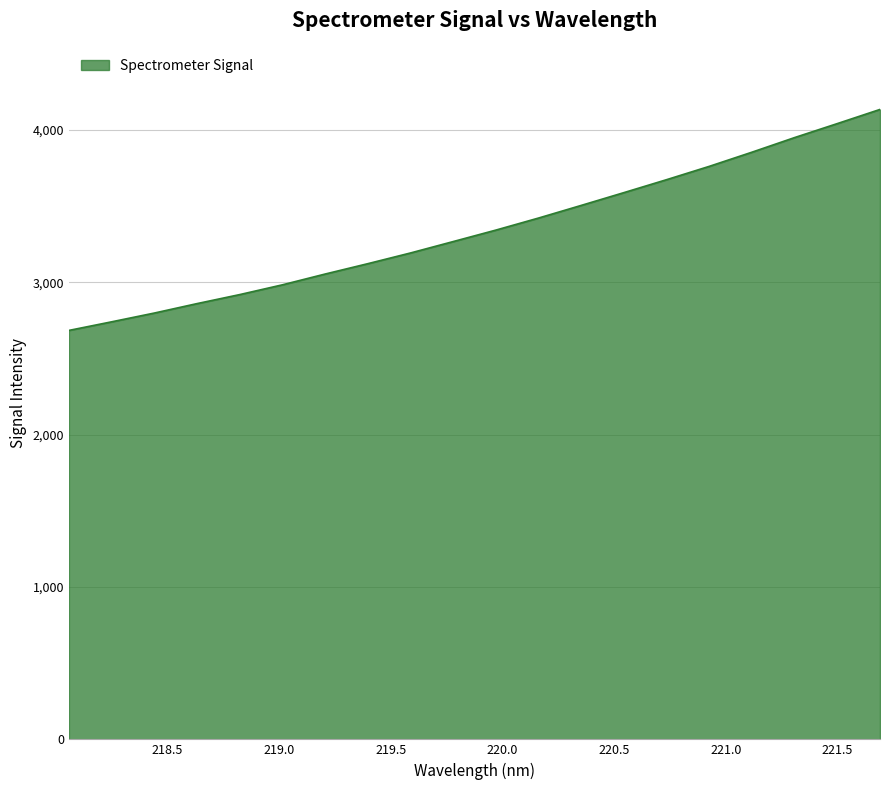

How many lines are shown in the chart?

1